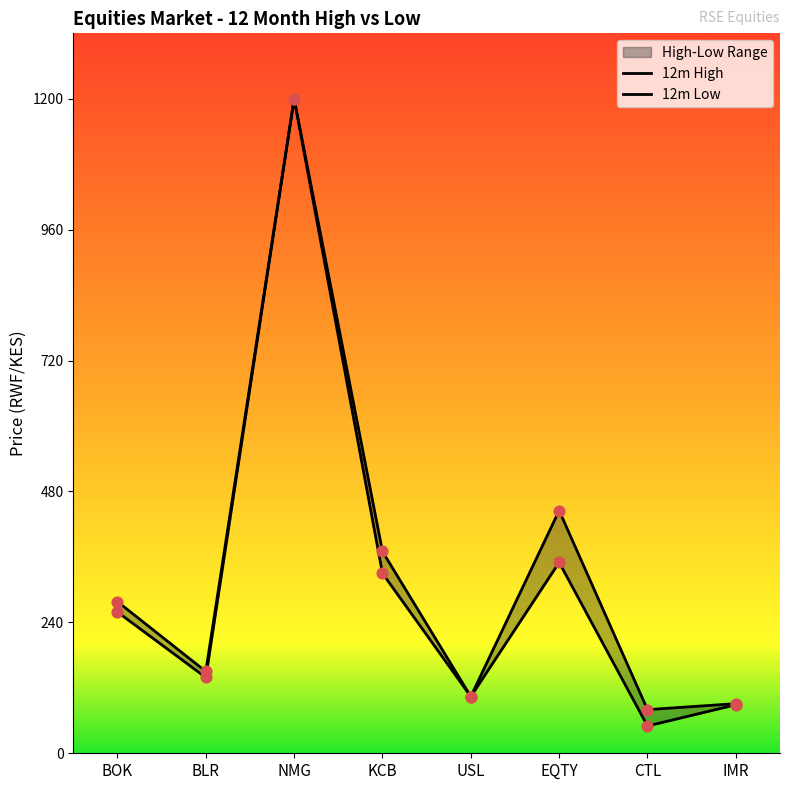

Which series contains the lowest Y value?

12m Low